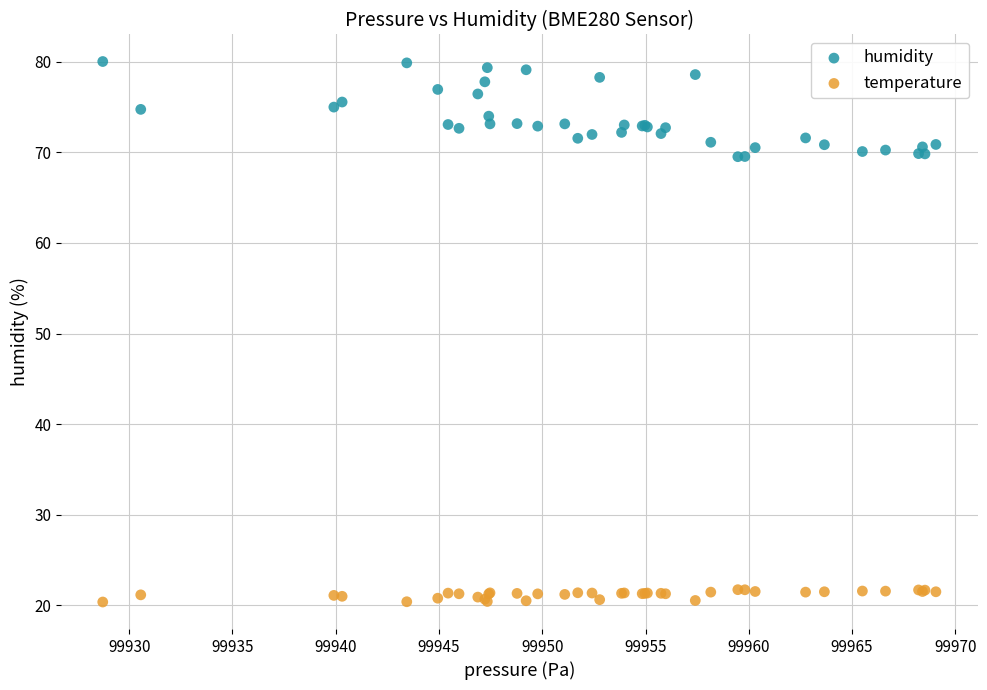

Which series has the widest spread of Y values?

humidity